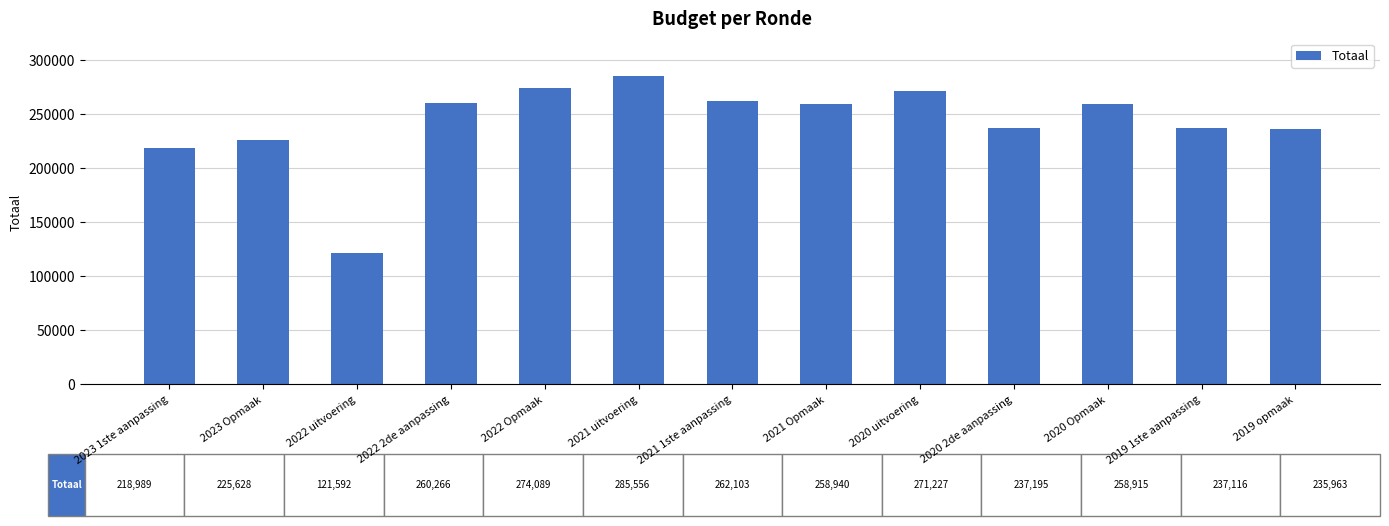

How many bars are there in total?

13